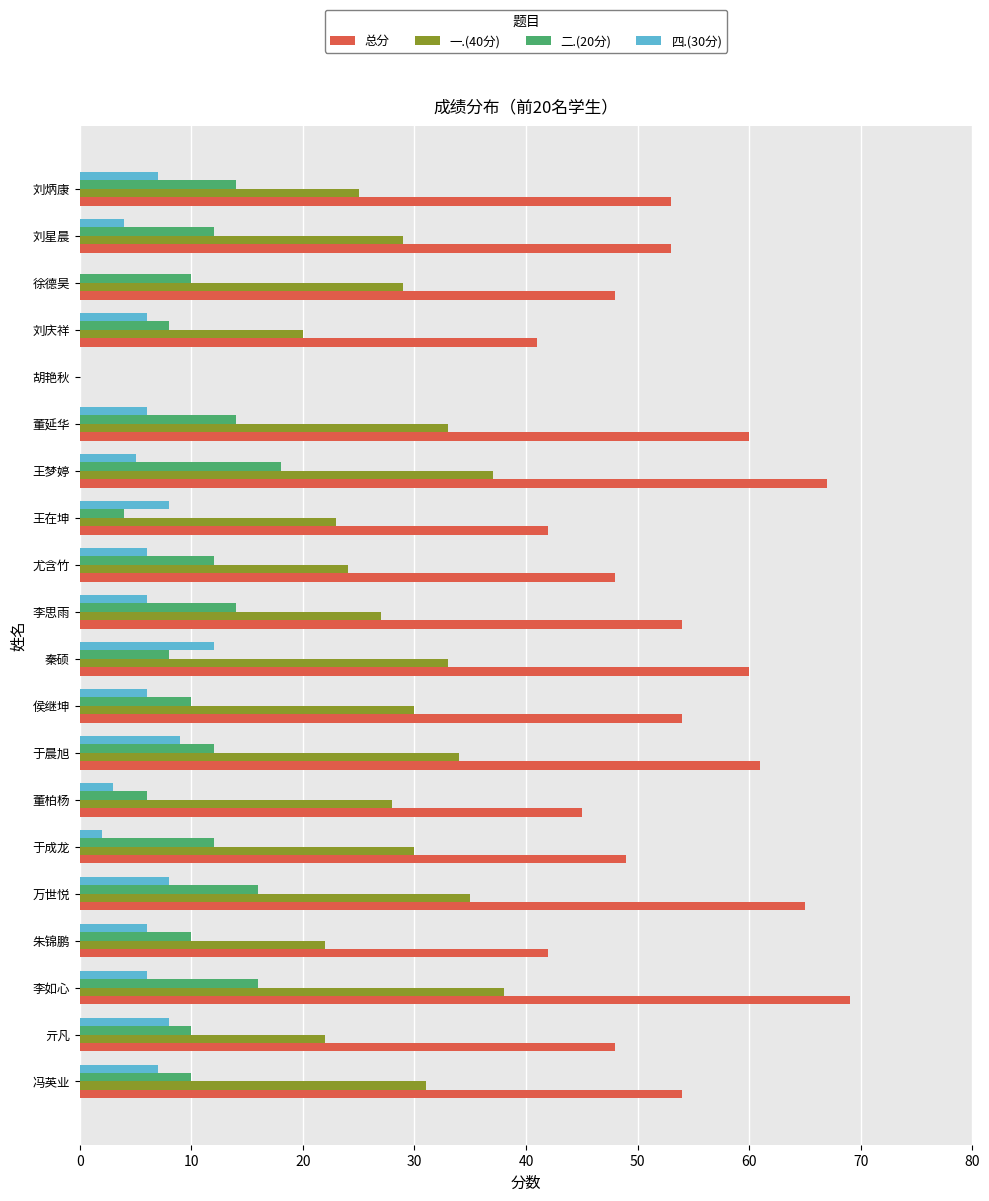

Is the value of 四.(30分) at 董柏杨 greater than the value of 一.(40分) at 于晨旭?

No